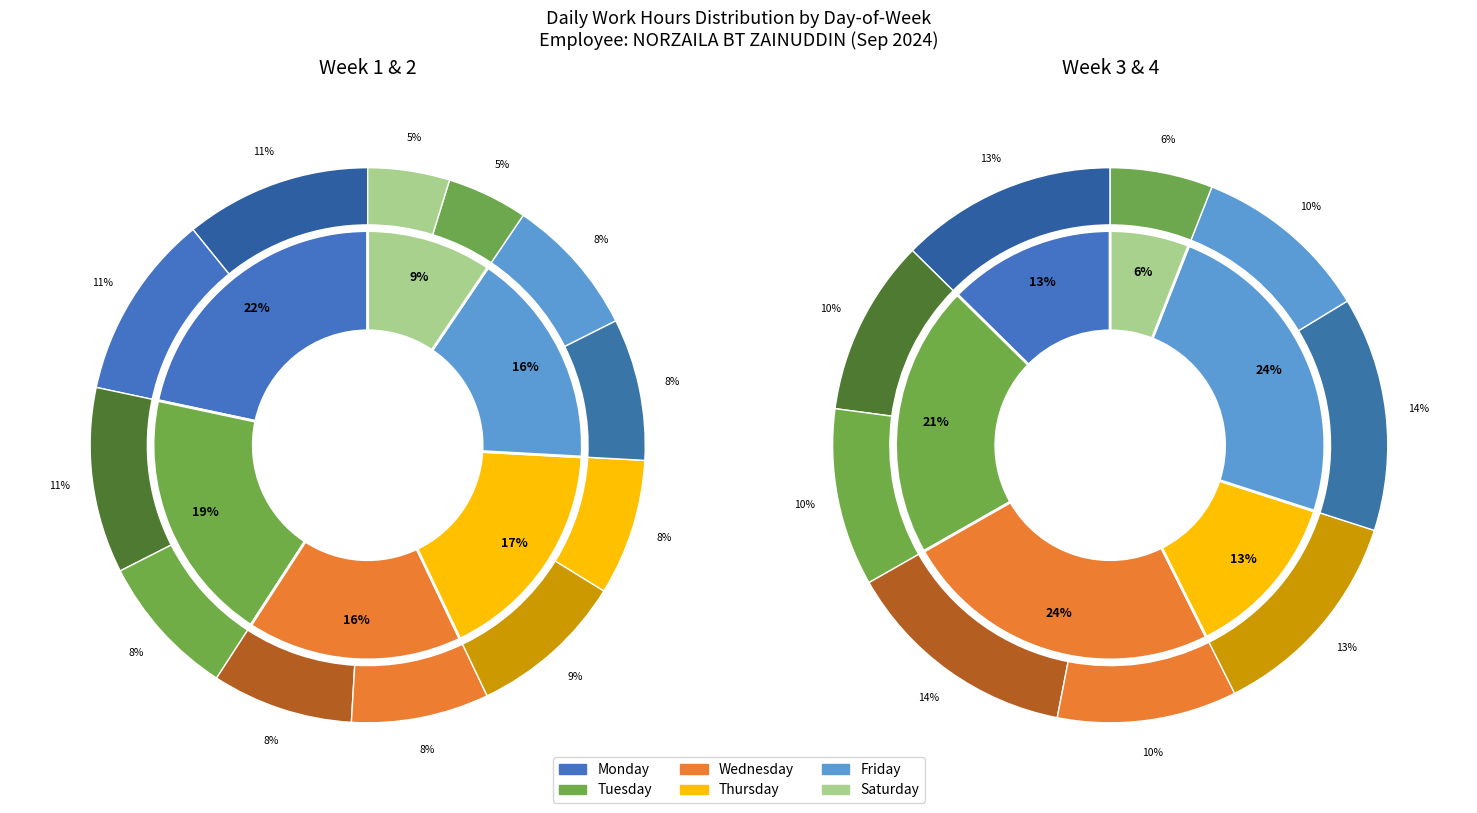

What is the change in value from Mon to Fri_1?

-2.9